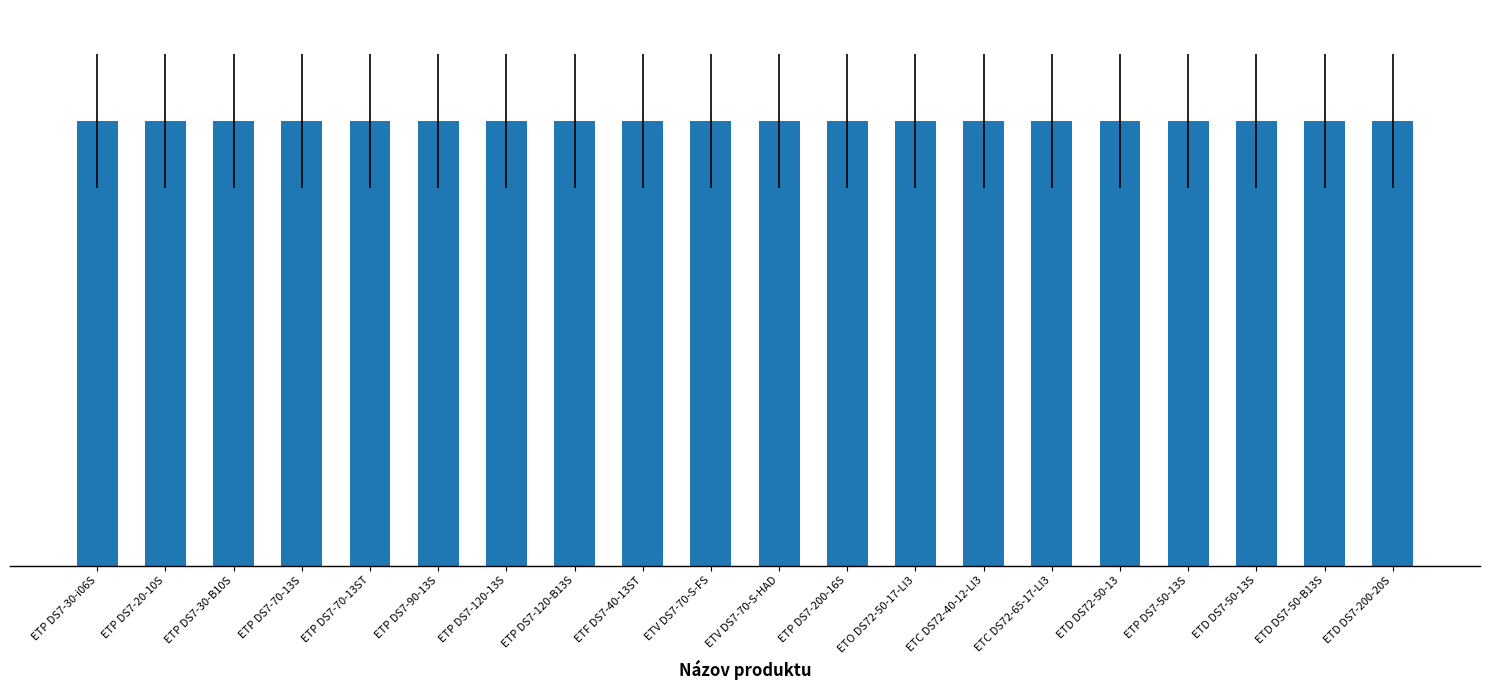

What is the difference between the second highest and minimum values?

124863